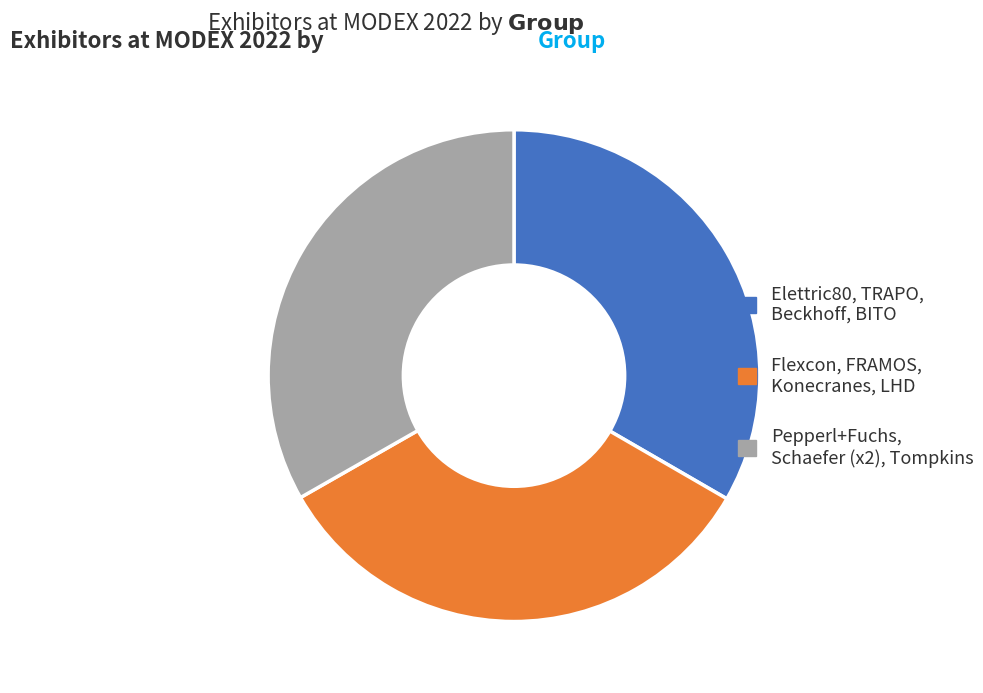

Does any single category account for the majority?

No